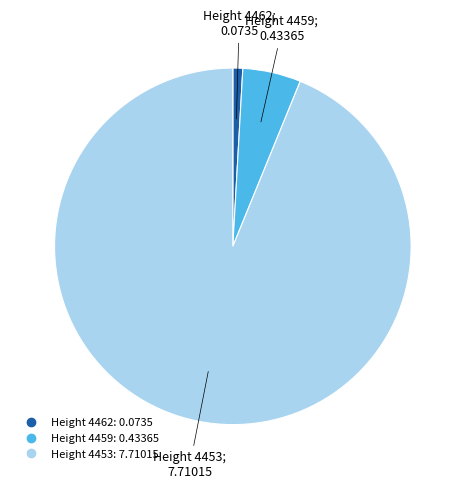

Does any single category account for the majority?

Yes